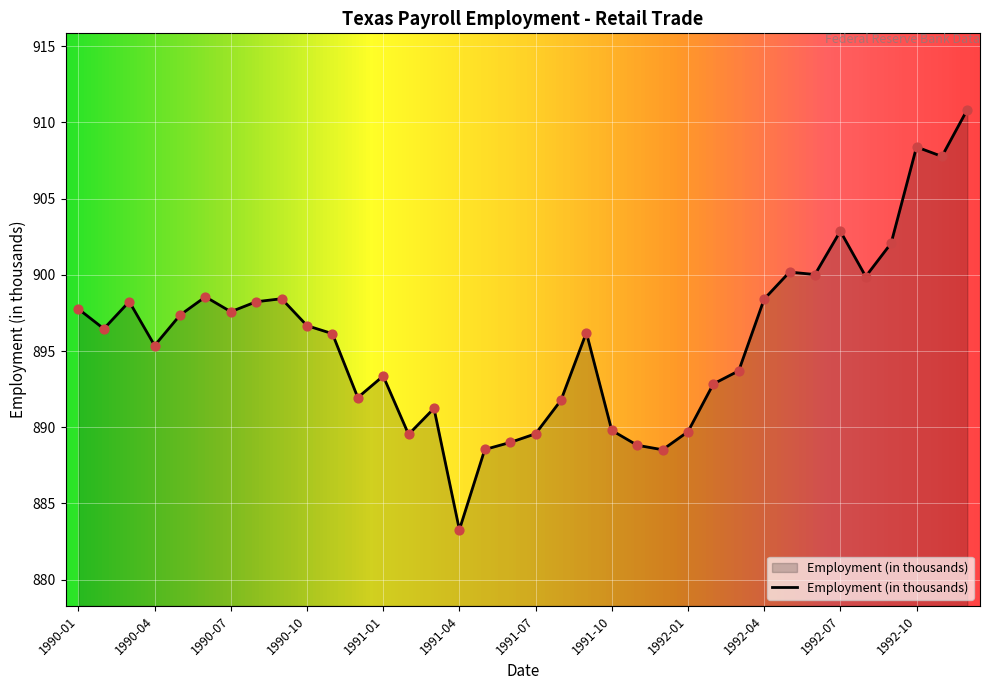

What is the greatest value displayed?

910.8